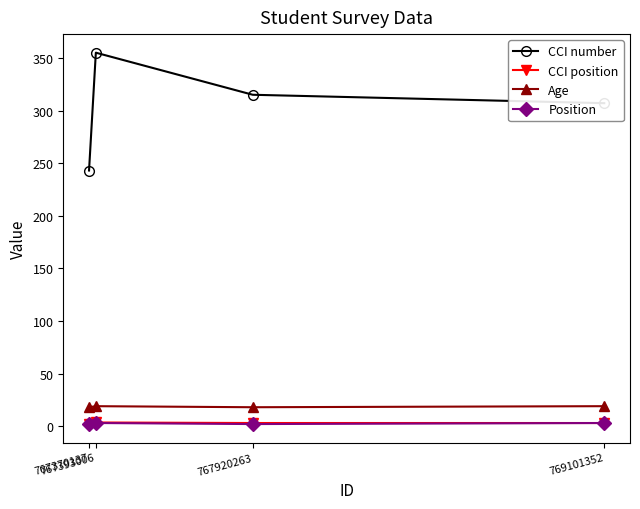

The value of Position at 767393006 is 3.0. True or false?

True